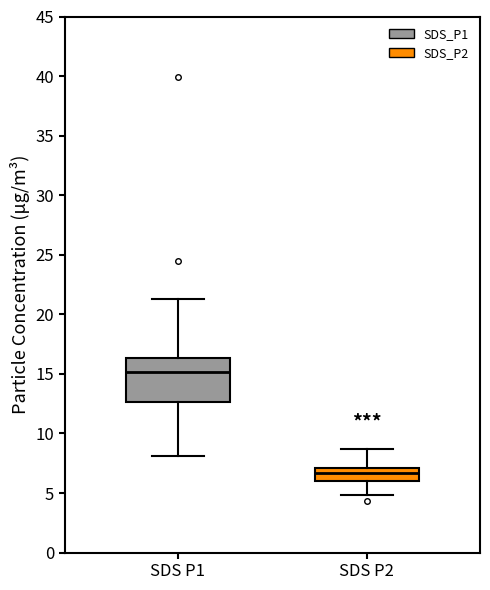

Comparing the boxes themselves (not the whiskers), which one is the tallest?

SDS P1